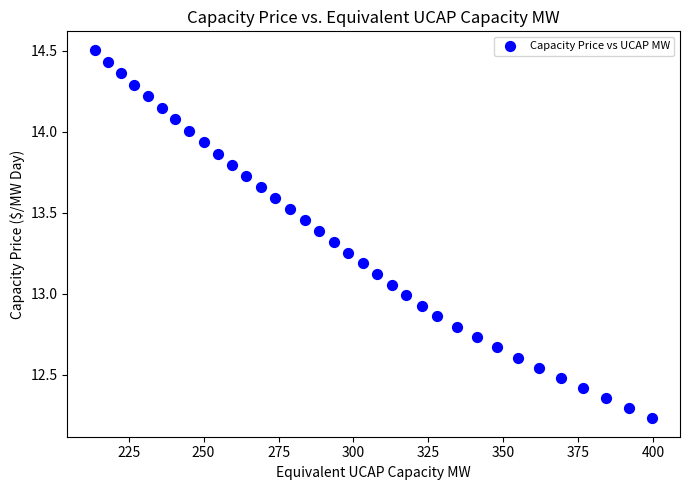

What is the range of X values (max minus min)?

185.8